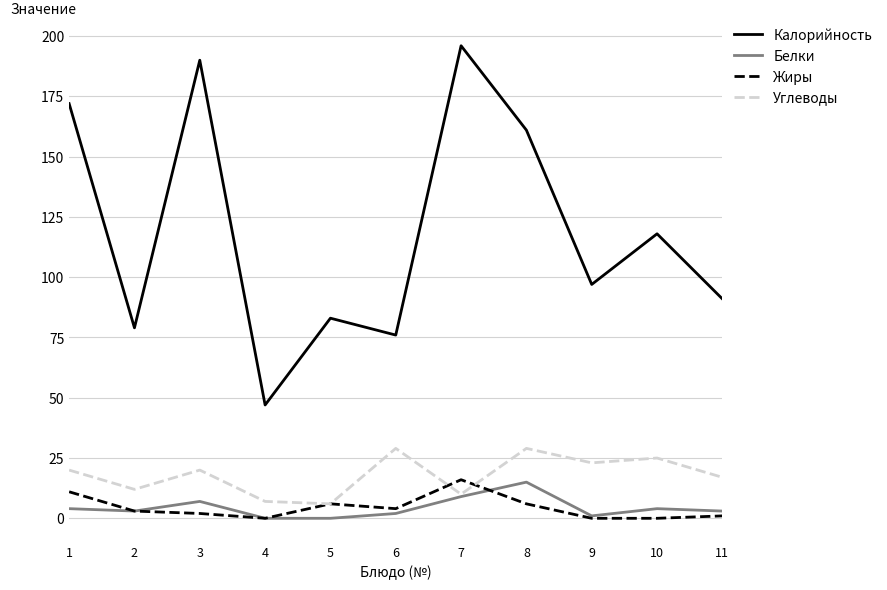

True or false: Белки and Калорийность intersect in this chart.

False